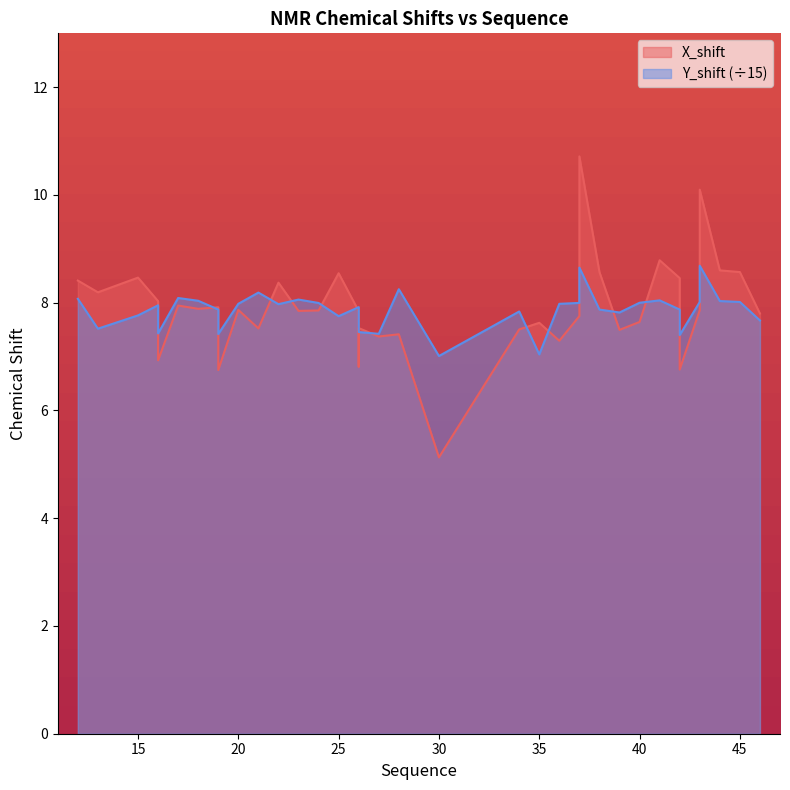

True or false: Y_shift has more than 2 points higher than both neighbors.

True